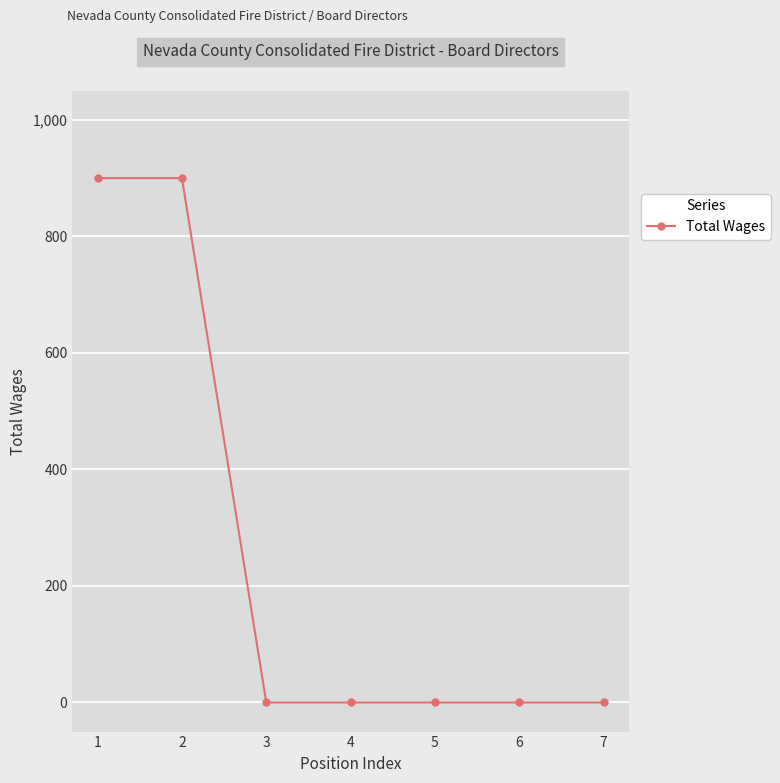

How many lines are shown in the chart?

1